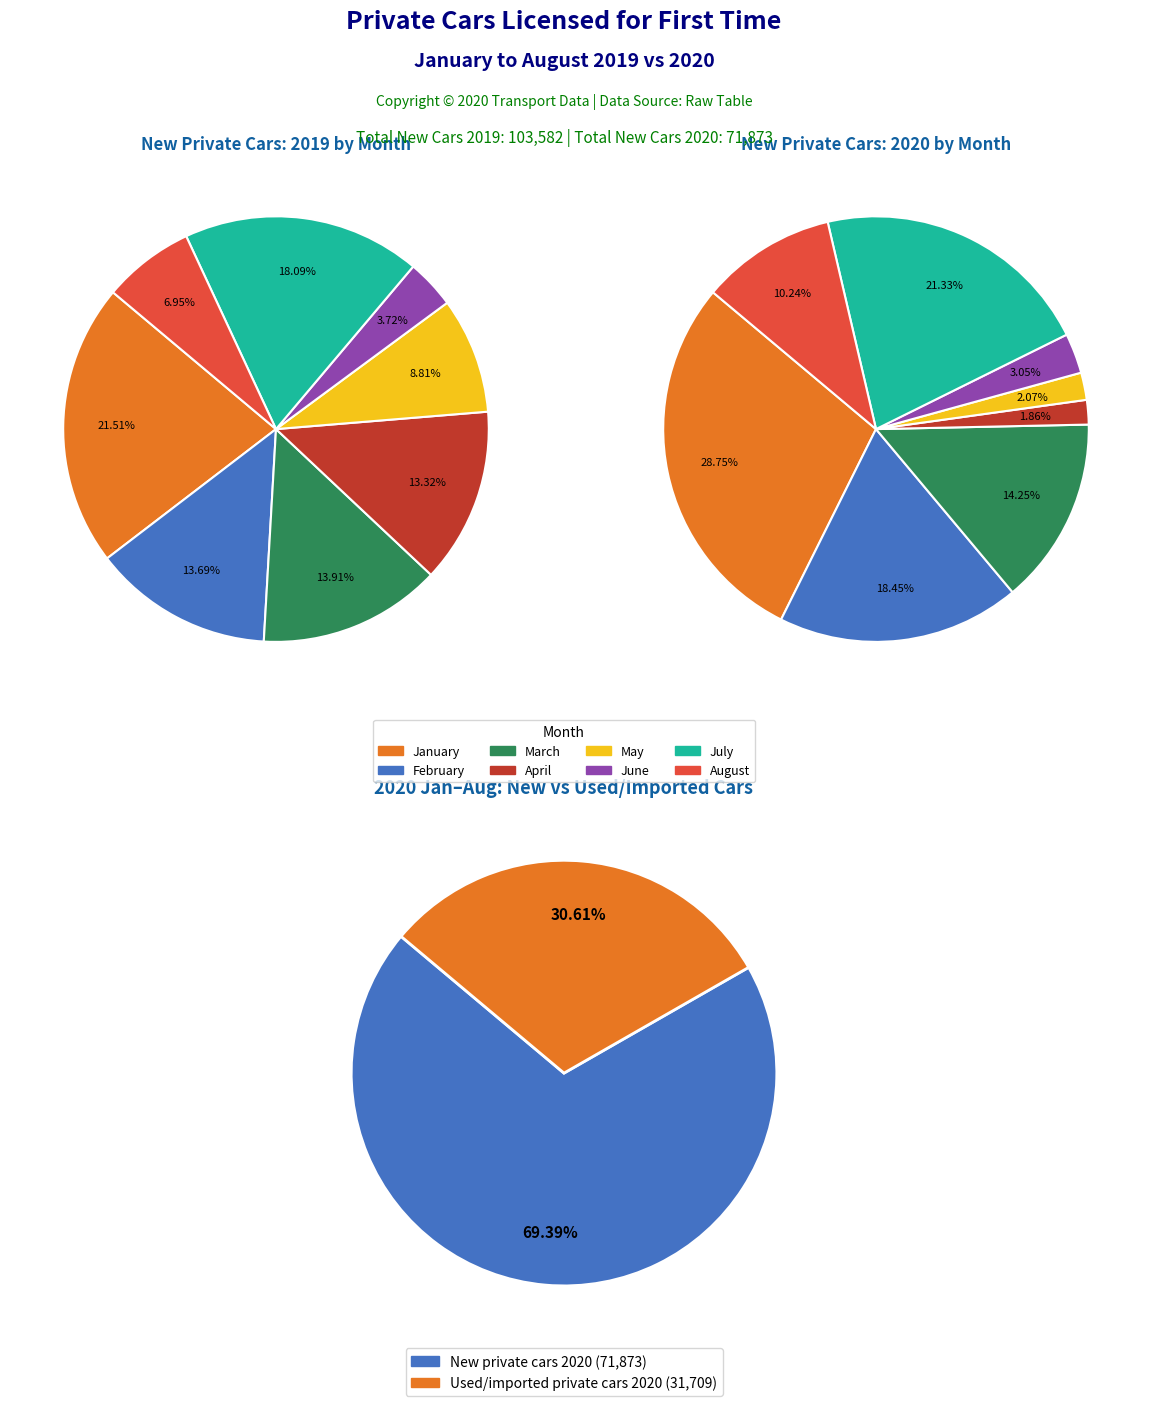

Is it true that March is 14% of the pie?

True